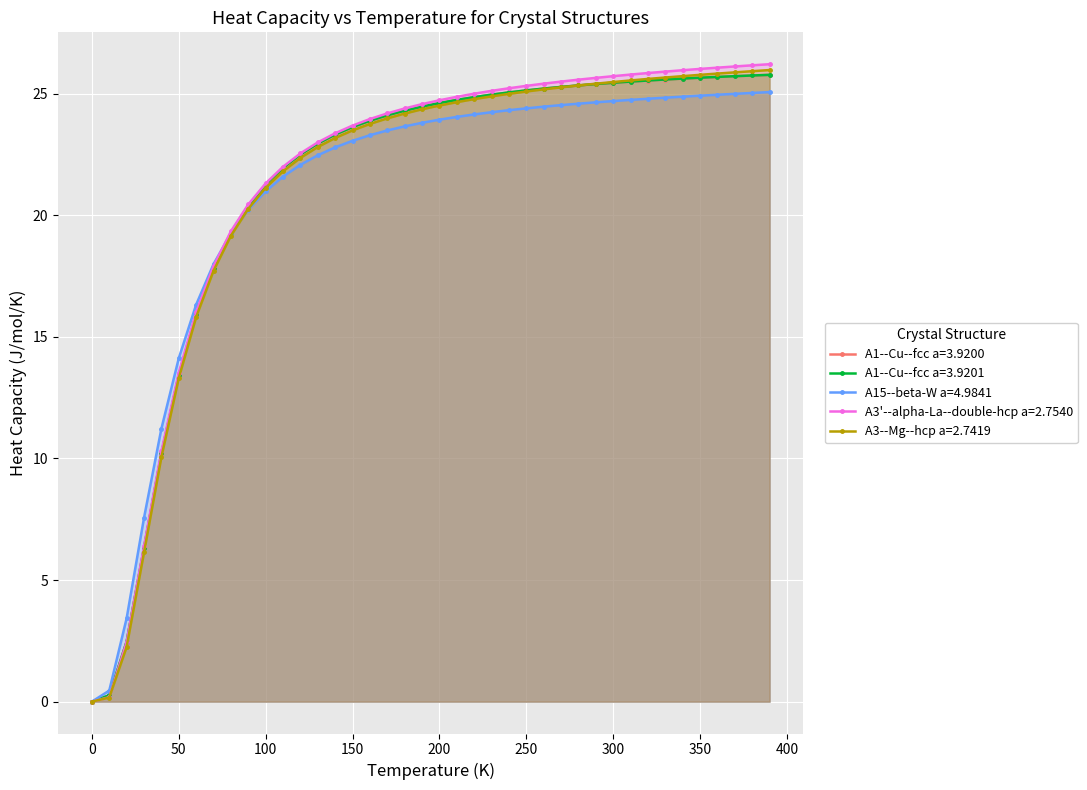

What is the highest value of the A1--Cu--fcc a=3.9201 series?

25.8